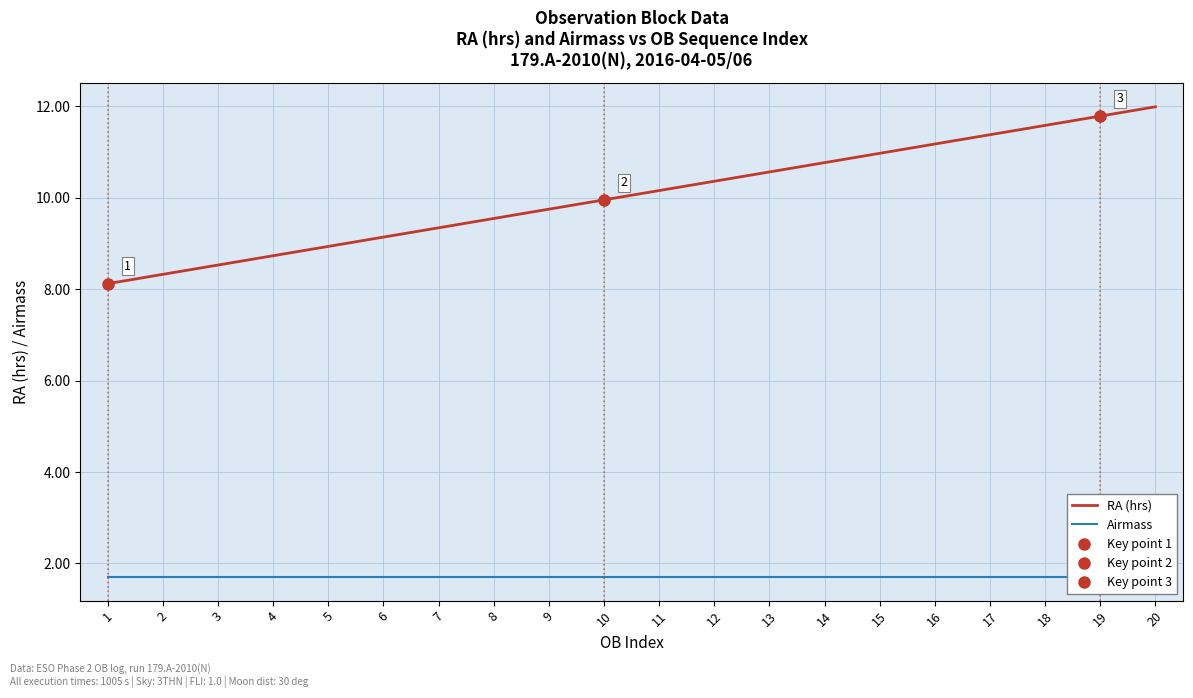

At which label is Airmass closest to 1?

1